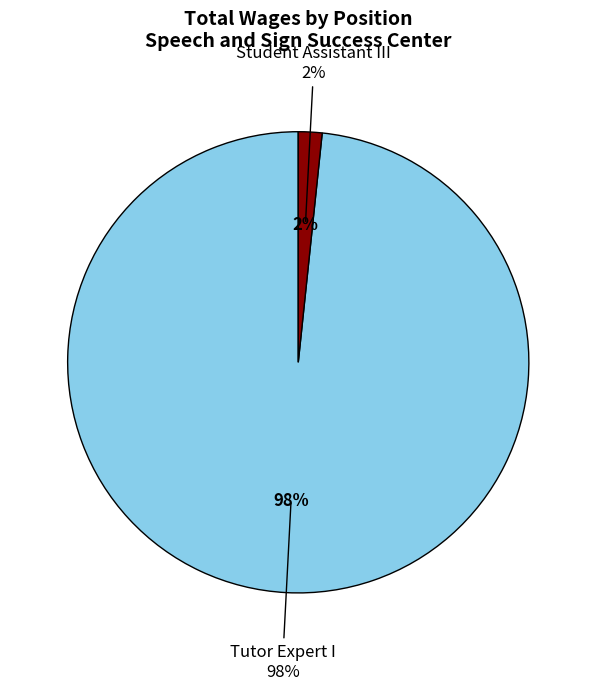

To the nearest percent, what is the combined percentage of Student Assistant III and Tutor Expert I?

100%